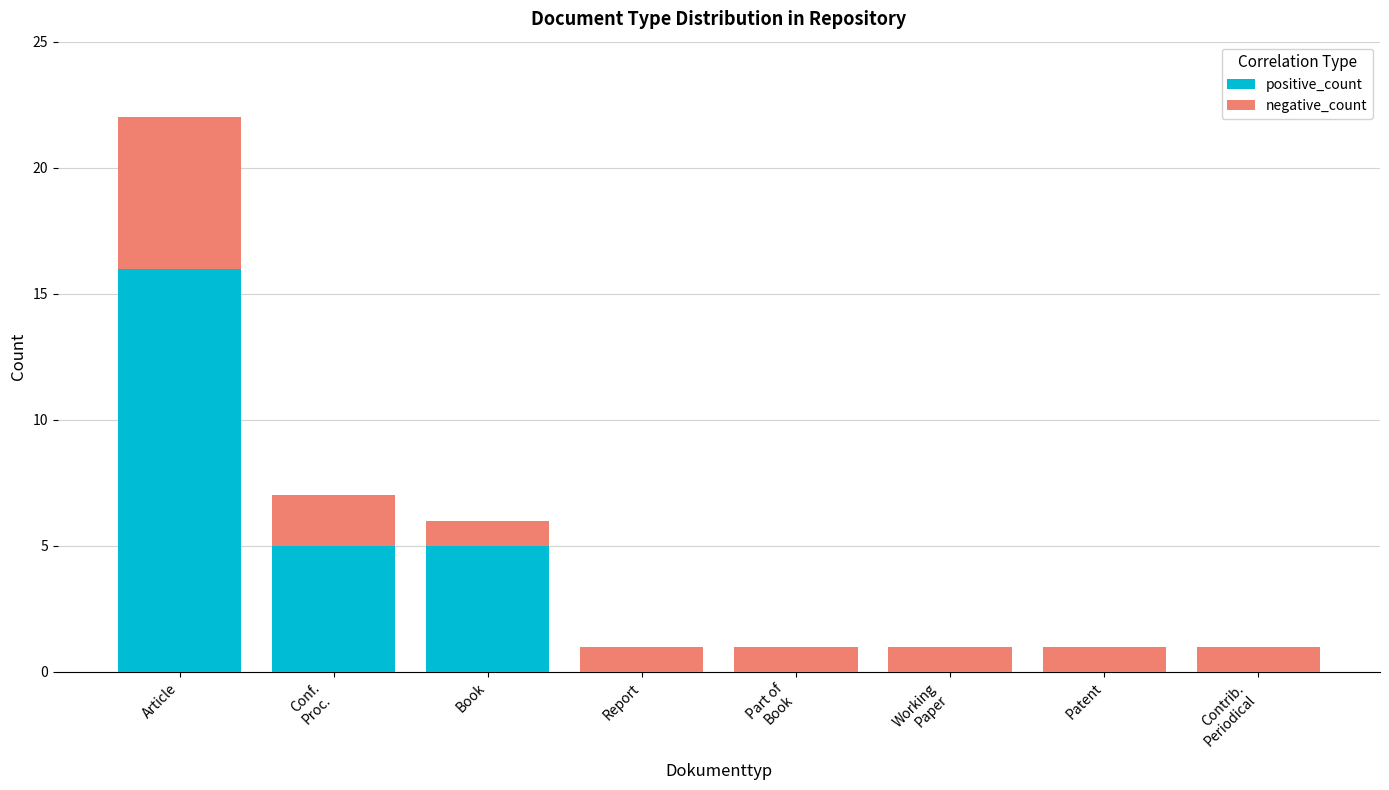

What is the sum of all positive_count values?

26